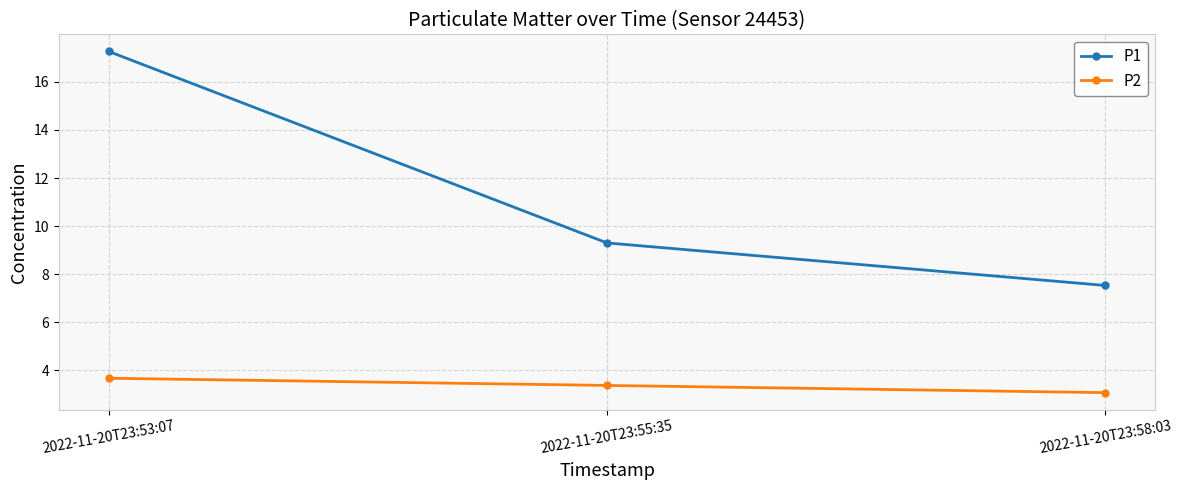

Which series has the largest total across all categories?

P1